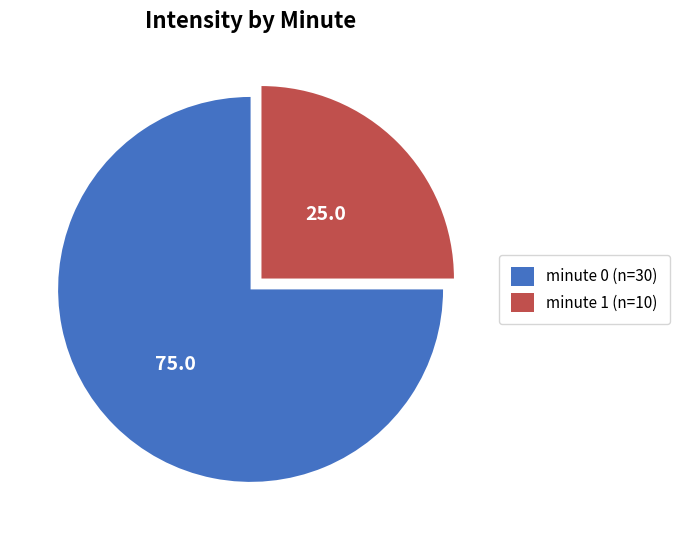

The minute 0 slice represents 88% of the pie. True or false?

False